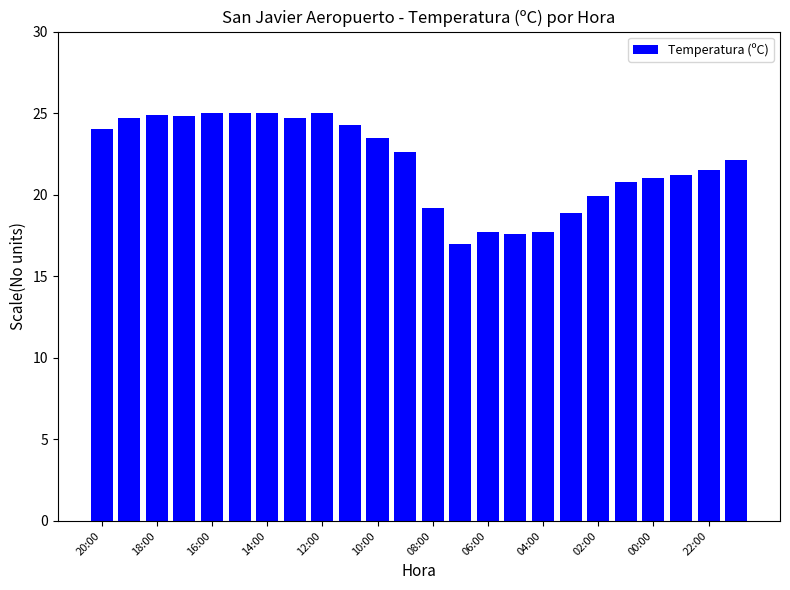

What is the smallest value displayed?

17.0